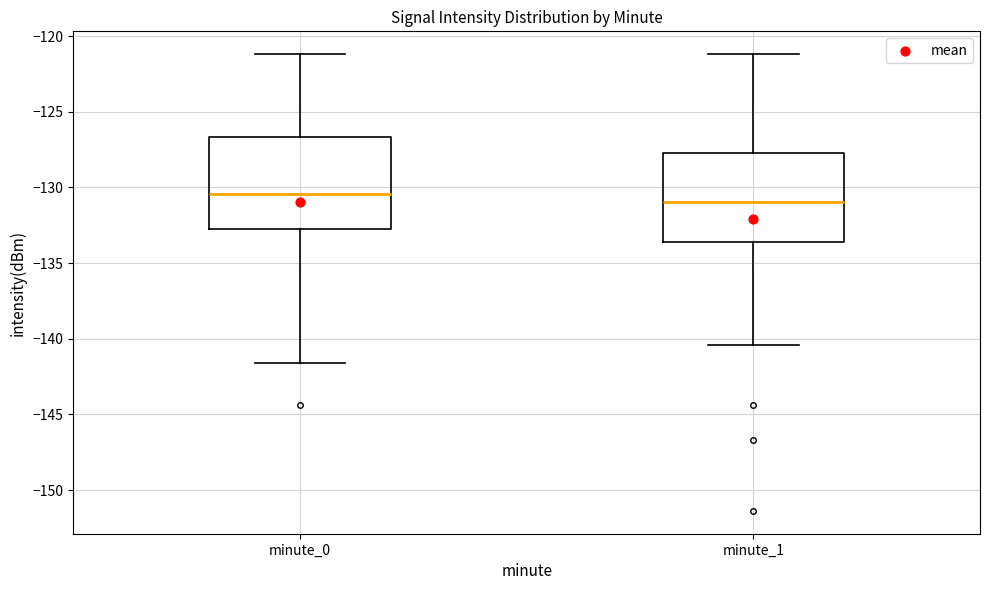

Reading left to right, transcribe this box plot: for each box, give where its median line is, the range the box spans, and where its two whiskers end, as read against the y-axis. The values are not printed on the chart, so give them approximately, as read against the axis.

minute_0: median -130.5, box -133.0 to -126.5, whiskers -141.5 to -121.0
minute_1: median -131.0, box -133.5 to -127.5, whiskers -140.5 to -121.0